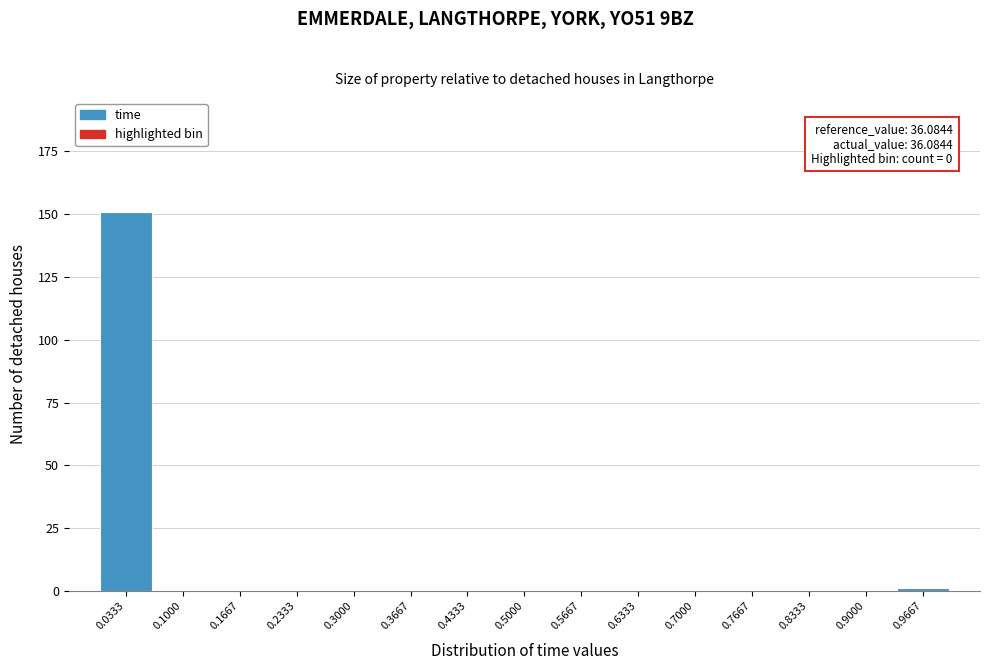

Over which range of the x-axis is the bar tallest?

0.00 to 0.07